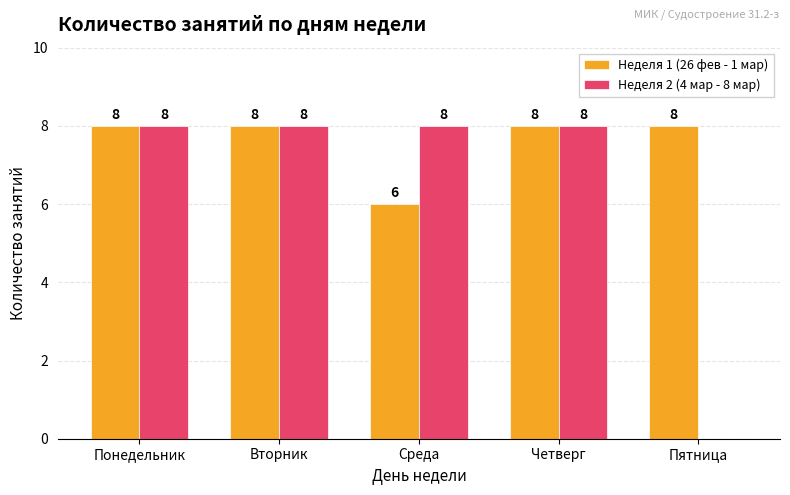

What are all the series names shown in the legend?

Неделя 1 (26 фев - 1 мар), Неделя 2 (4 мар - 8 мар)